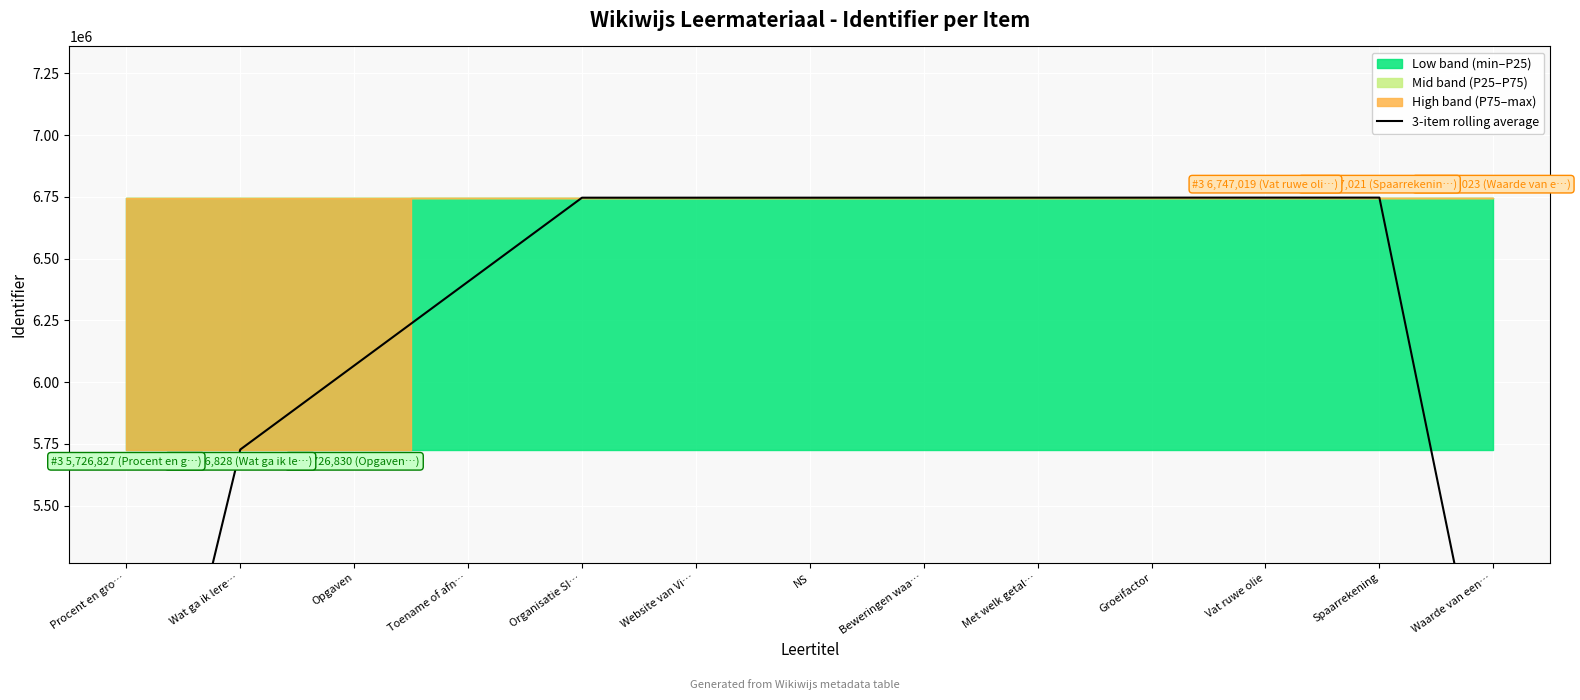

Rank the categories by value from lowest to highest.

Procent en gro…, Waarde van een…, Wat ga ik lere…, Opgaven, Toename of afn…, Organisatie SI…, Website van Vi…, NS, Beweringen waa…, Met welk getal…, Groeifactor, Vat ruwe olie, Spaarrekening